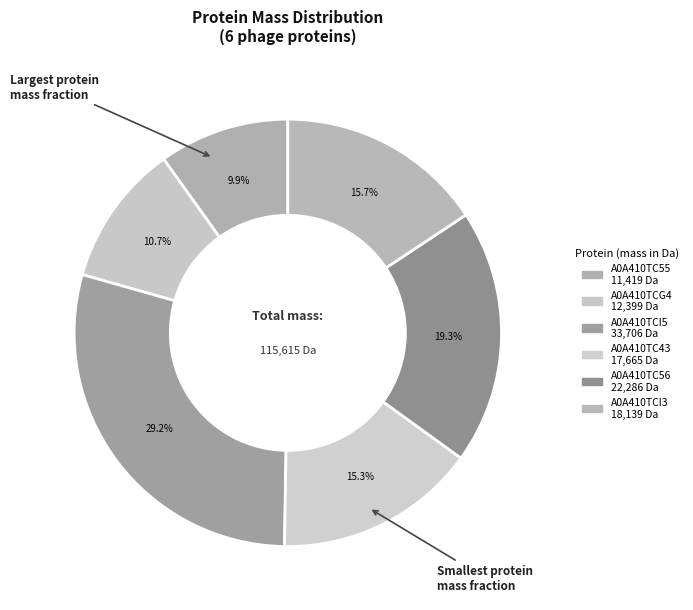

True or false: A0A410TC43 accounts for 15% of the total.

True